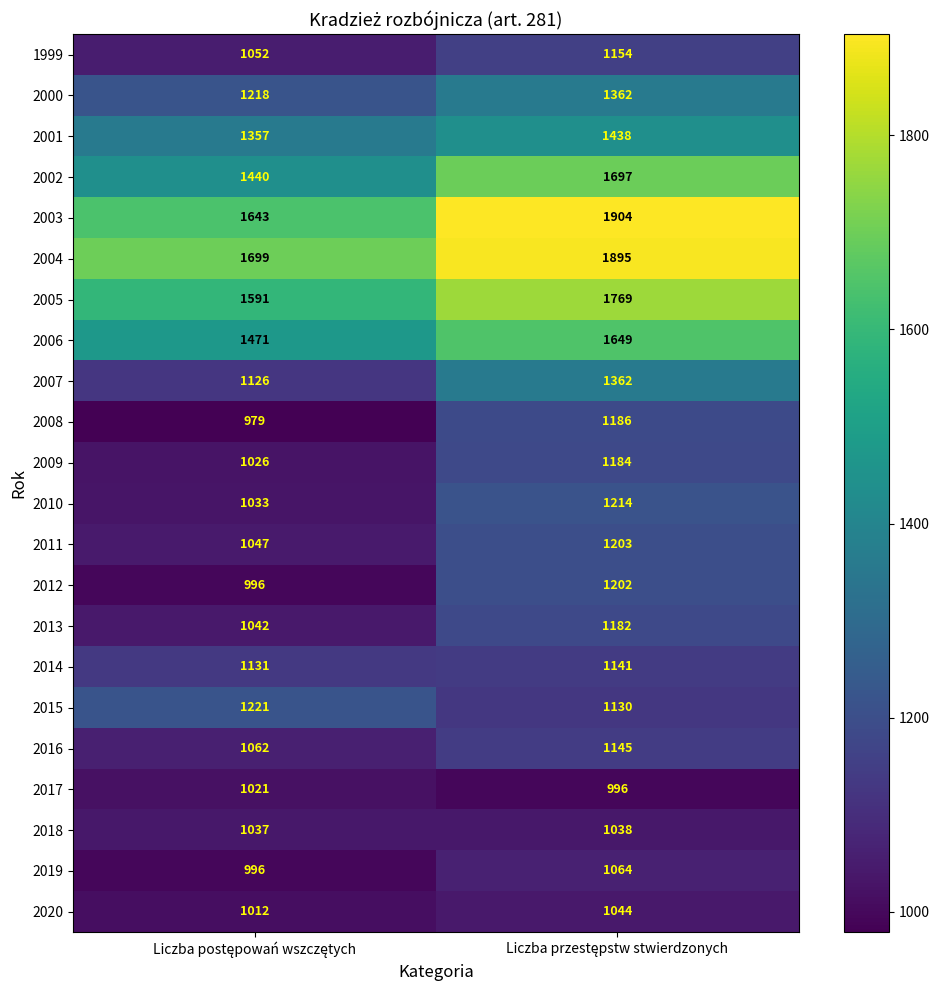

What is the minimum value shown in the chart?

979